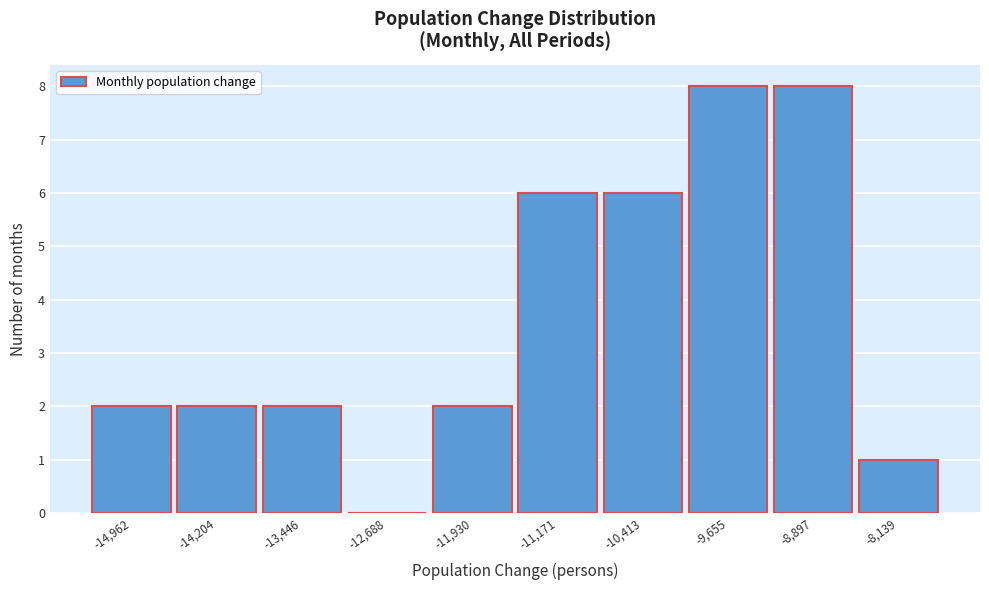

Reading left to right, transcribe this chart: for each bar, give the range it covers on the x-axis and its height. Neither the bar edges nor the heights are printed on the chart, so give them approximately, as read against the axes.

-15300 to -14600: 2
-14600 to -13800: 2
-13800 to -13100: 2
-13100 to -12300: 0
-12300 to -11600: 2
-11600 to -10800: 6
-10800 to -10000: 6
-10000 to -9300: 8
-9300 to -8500: 8
-8500 to -7800: 1